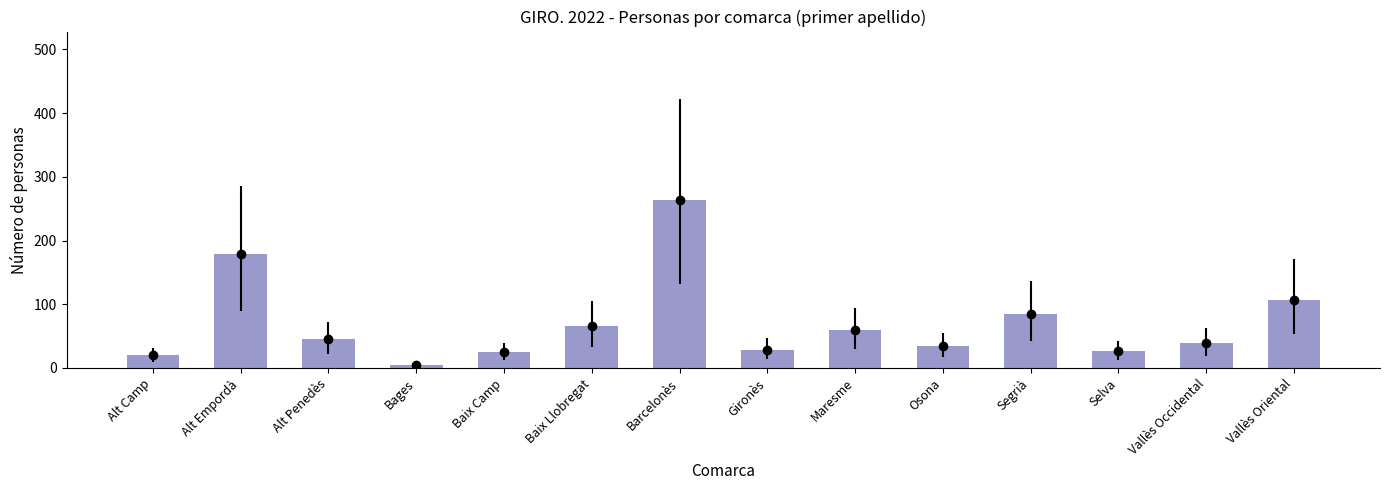

Rank the categories by value from lowest to highest.

Bages, Alt Camp, Baix Camp, Selva, Gironès, Osona, Vallès Occidental, Alt Penedès, Maresme, Baix Llobregat, Segrià, Vallès Oriental, Alt Empordà, Barcelonès